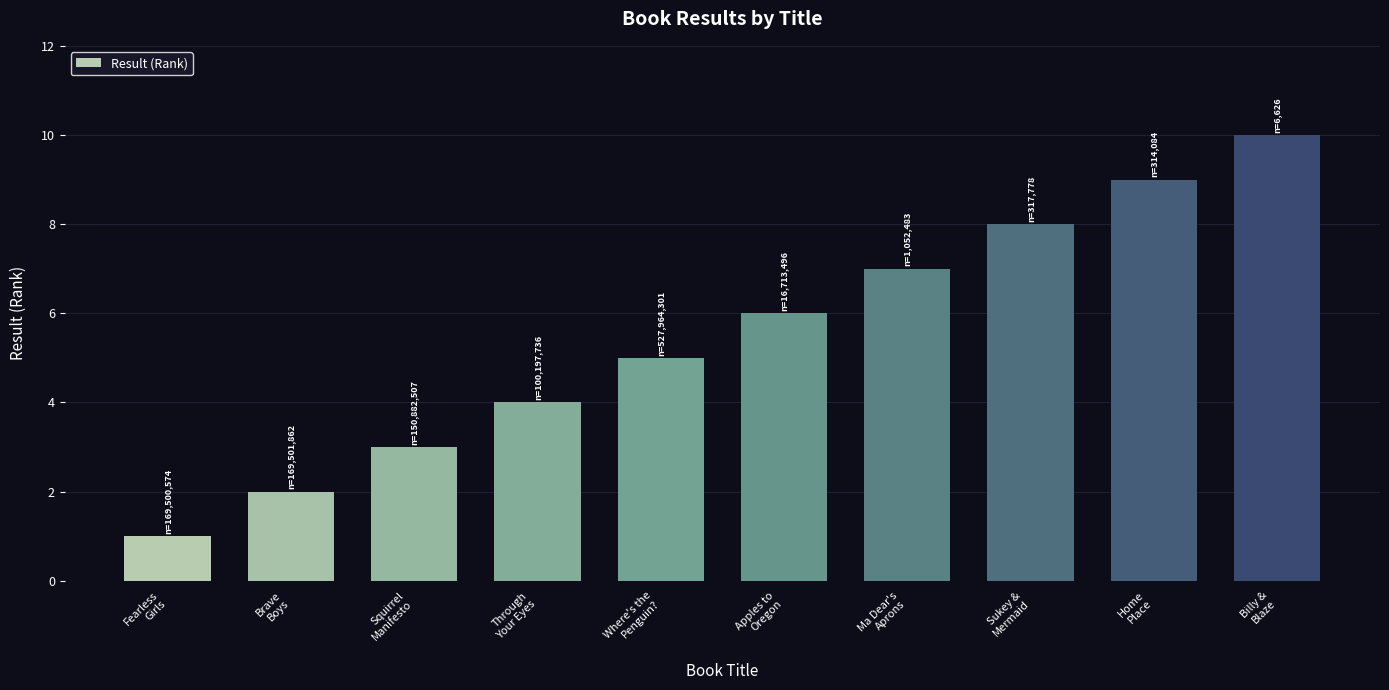

Reading left to right, transcribe all the data shown in this chart.

Fearless
Girls=1	Brave
Boys=2	Squirrel
Manifesto=3	Through
Your Eyes=4	Where's the
Penguin?=5	Apples to
Oregon=6	Ma Dear's
Aprons=7	Sukey &
Mermaid=8	Home
Place=9	Billy &
Blaze=10